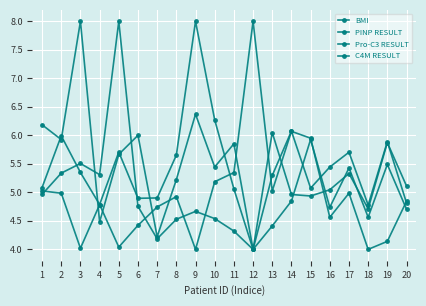

Between 1 and 18, which is larger?

1